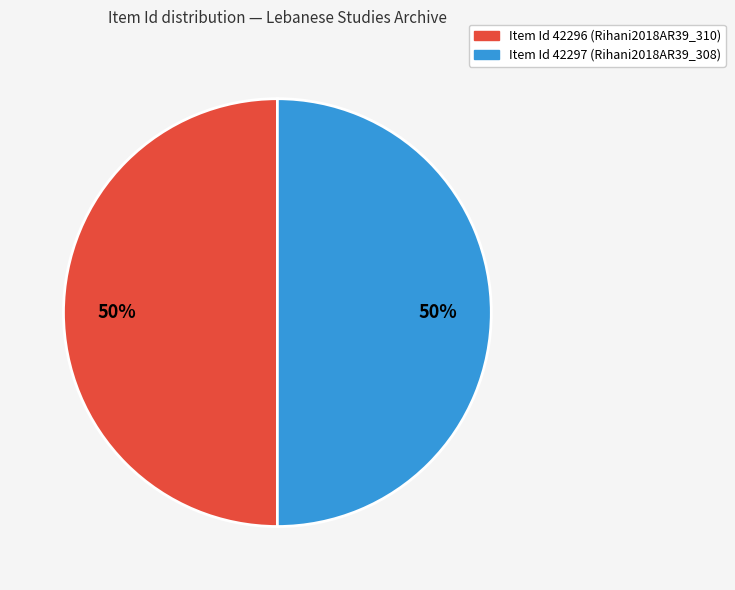

To the nearest percent, what is the average slice percentage?

50%